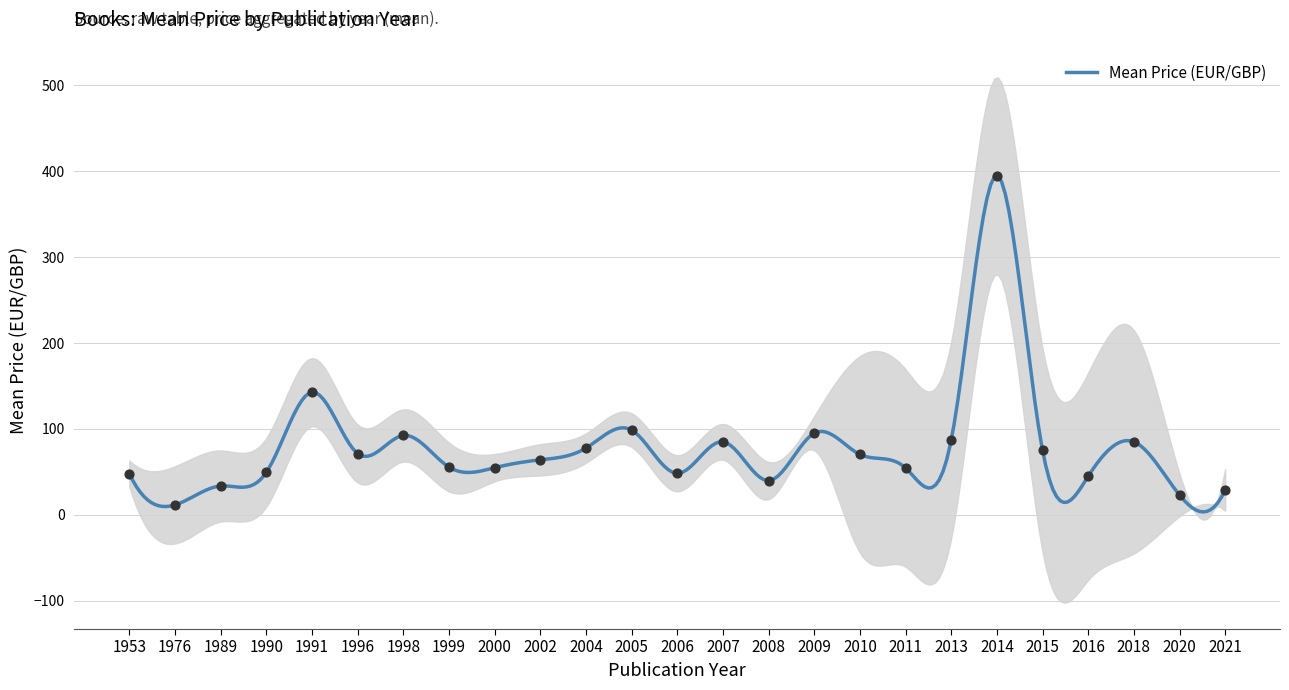

Which has a higher value, 2004 or 1998?

1998